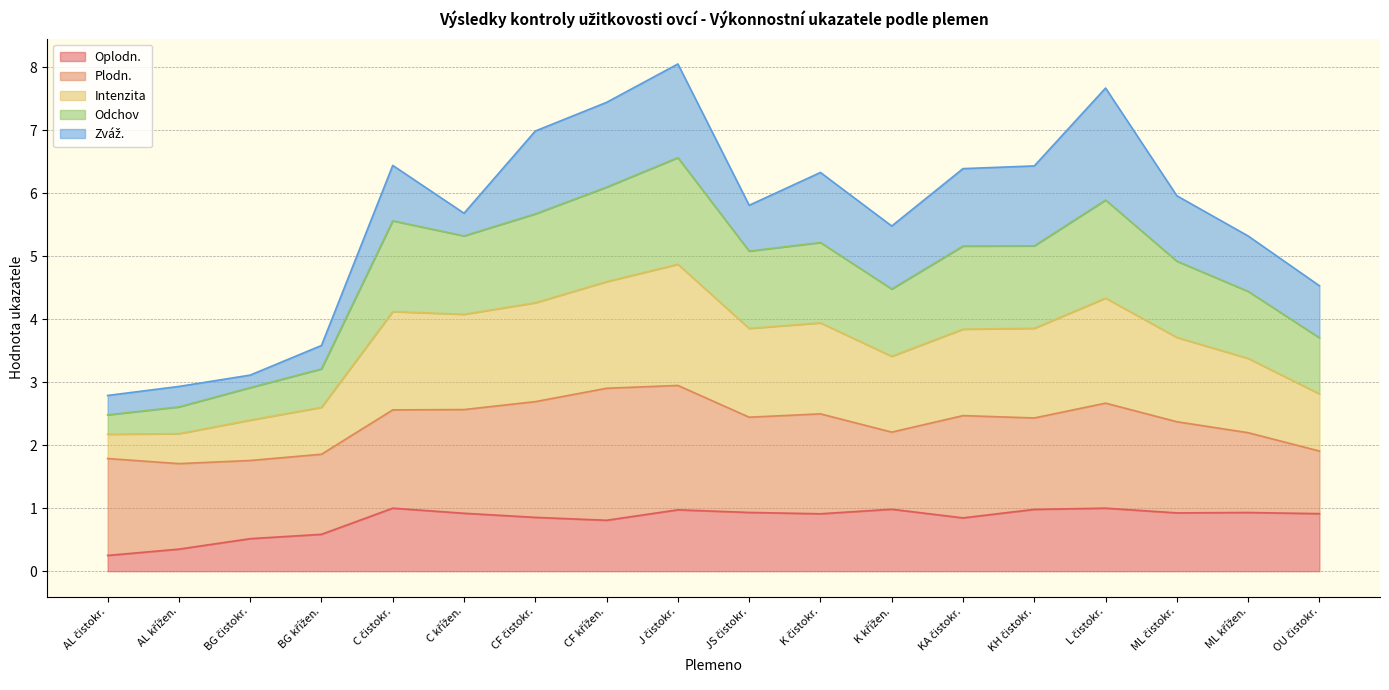

How many interior local peaks does the Intenzita series have?

4